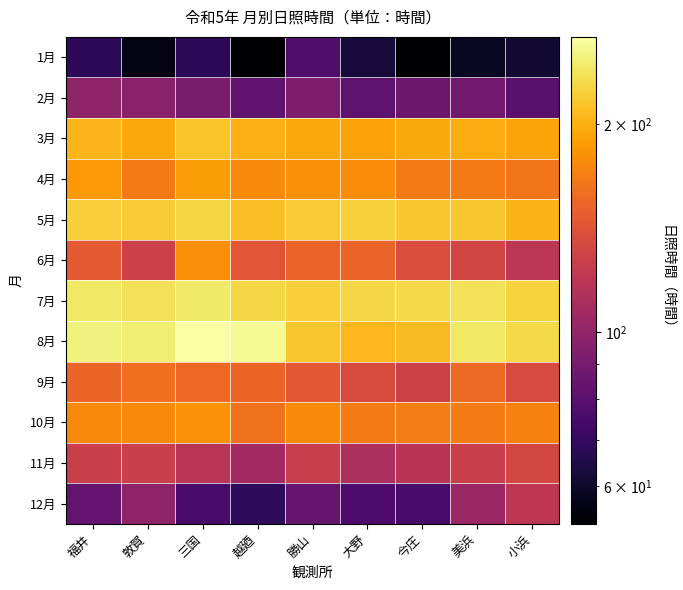

Reading left to right, extract all data points from this chart.

1月: 福井=68.0	敦賀=56.2	三国=67.7	越廼=52.9	勝山=77.8	大野=62.4	今庄=53.2	美浜=58.9	小浜=60.9
2月: 福井=99.2	敦賀=97.6	三国=91.6	越廼=82.6	勝山=92.3	大野=81.6	今庄=86.4	美浜=88.3	小浜=80.8
3月: 福井=203.8	敦賀=195.5	三国=213.4	越廼=201.8	勝山=195.1	大野=192.0	今庄=195.9	美浜=197.4	小浜=193.3
4月: 福井=185.4	敦賀=167.0	三国=189.7	越廼=176.5	勝山=180.3	大野=178.0	今庄=167.0	美浜=167.1	小浜=163.9
5月: 福井=221.5	敦賀=218.2	三国=225.5	越廼=211.1	勝山=219.3	大野=223.1	今庄=215.7	美浜=216.1	小浜=202.3
6月: 福井=146.3	敦賀=128.1	三国=178.3	越廼=143.6	勝山=153.0	大野=152.8	今庄=136.9	美浜=131.5	小浜=118.9
7月: 福井=240.3	敦賀=235.9	三国=242.1	越廼=227.7	勝山=220.9	大野=227.5	今庄=228.2	美浜=236.6	小浜=223.8
8月: 福井=250.6	敦賀=246.0	三国=267.0	越廼=259.8	勝山=214.5	大野=205.8	今庄=208.3	美浜=239.9	小浜=229.3
9月: 福井=153.8	敦賀=159.6	三国=155.2	越廼=153.1	勝山=145.2	大野=136.2	今庄=128.6	美浜=156.3	小浜=135.6
10月: 福井=175.9	敦賀=176.2	三国=182.5	越廼=161.0	勝山=176.5	大野=167.8	今庄=169.1	美浜=167.6	小浜=171.5
11月: 福井=127.4	敦賀=126.9	三国=118.0	越廼=107.7	勝山=125.1	大野=111.9	今庄=117.2	美浜=127.3	小浜=132.4
12月: 福井=83.3	敦賀=99.0	三国=75.2	越廼=68.2	勝山=84.9	大野=76.8	今庄=75.2	美浜=103.5	小浜=119.6